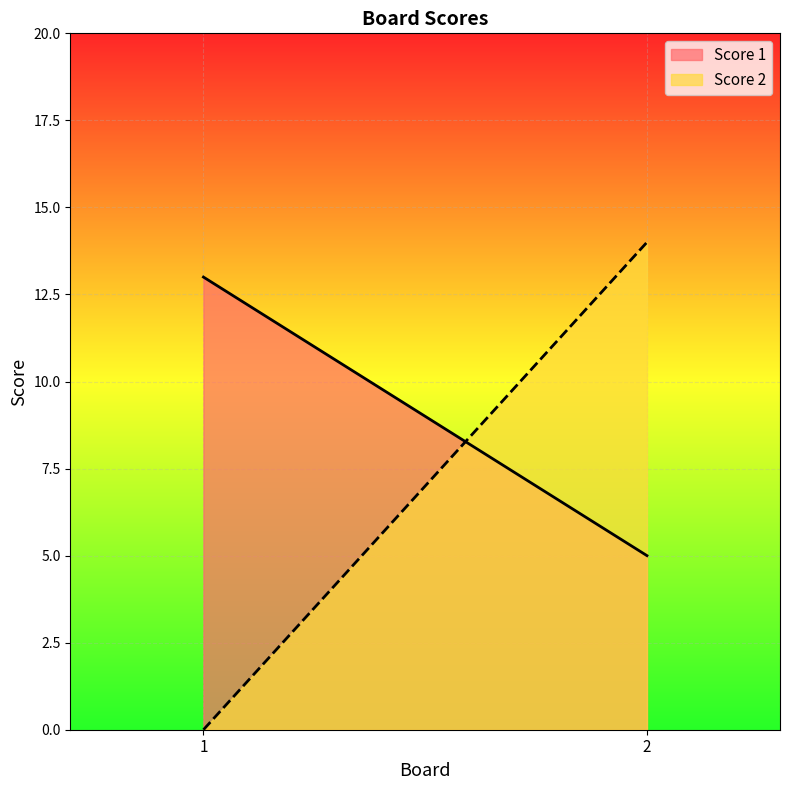

How many values in the Score 1 series are below 13?

1